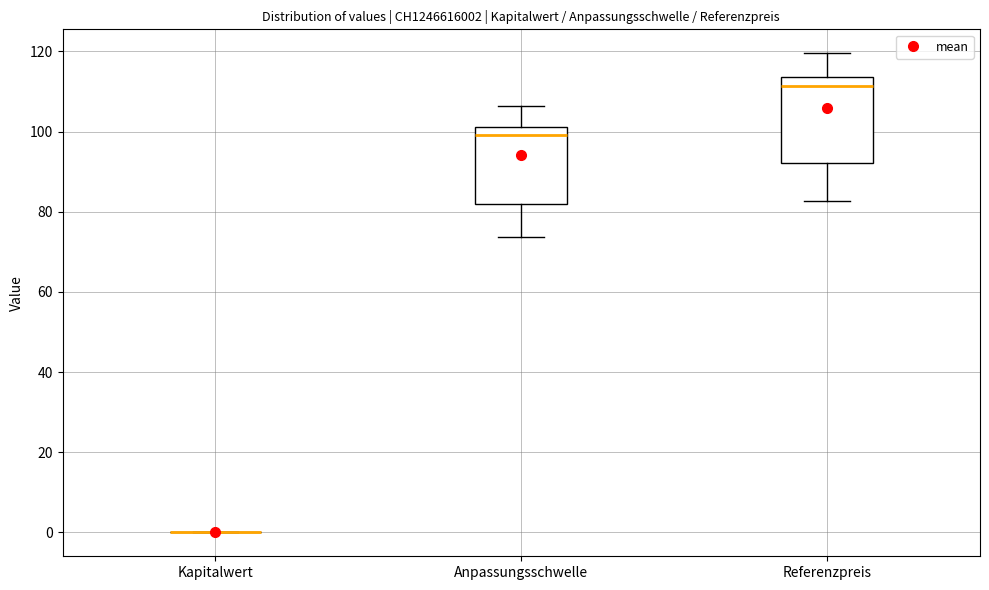

Reading left to right, read every box against the y-axis: the position of its median line, the range the box covers, and the ends of its whiskers. The values are not printed on the chart, so give them approximately, as read against the axis.

Kapitalwert: box collapsed to a line at 0, whiskers 0 to 0
Anpassungsschwelle: median 100, box 82 to 102, whiskers 74 to 106
Referenzpreis: median 112, box 92 to 114, whiskers 82 to 120